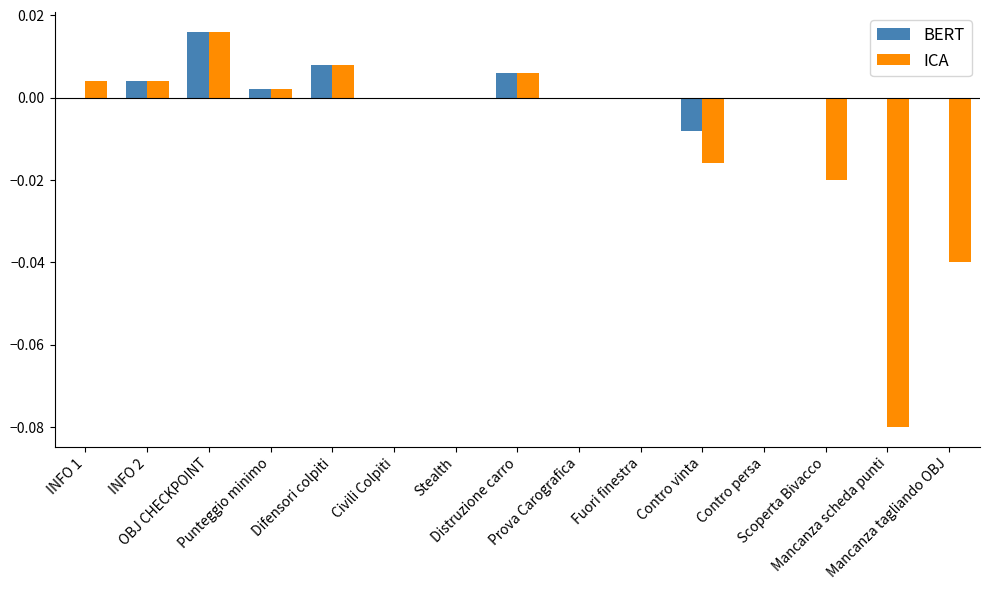

How many distinct data groups are displayed?

2